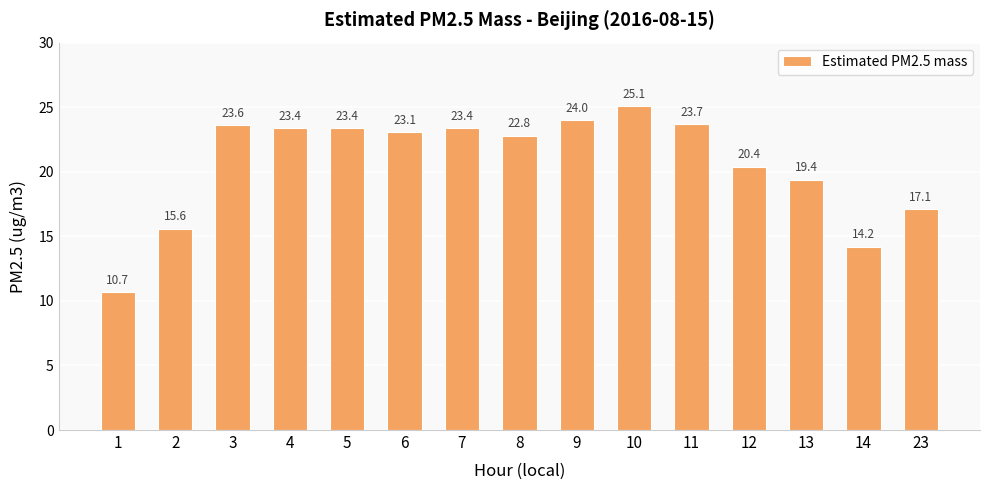

At which category does the chart reach its peak across all series?

10